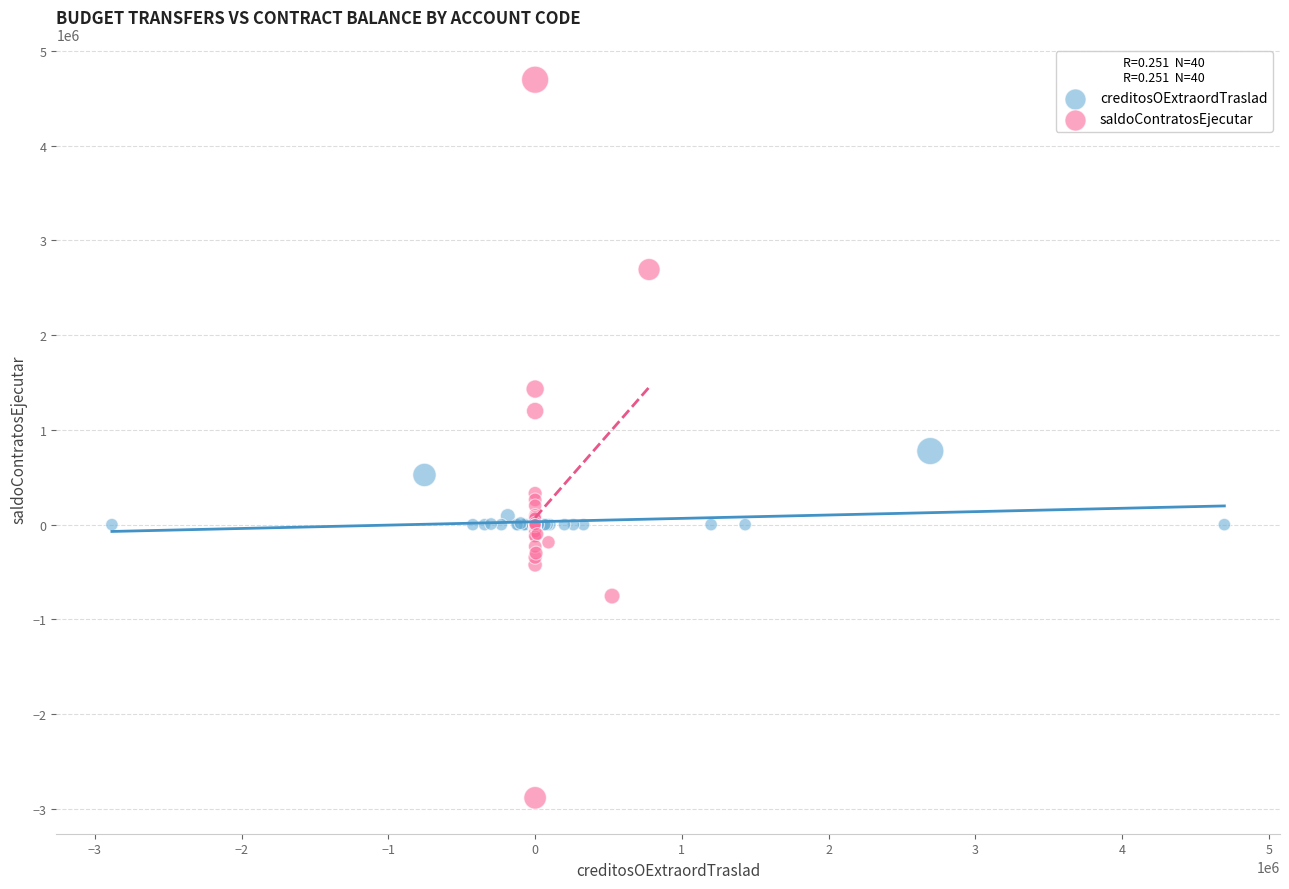

Which series reaches the maximum Y coordinate?

saldoContratosEjecutar